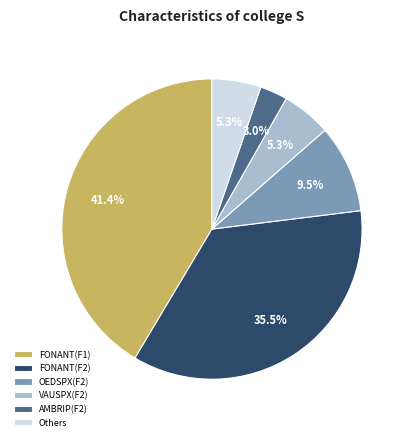

Does any single category account for the majority?

No